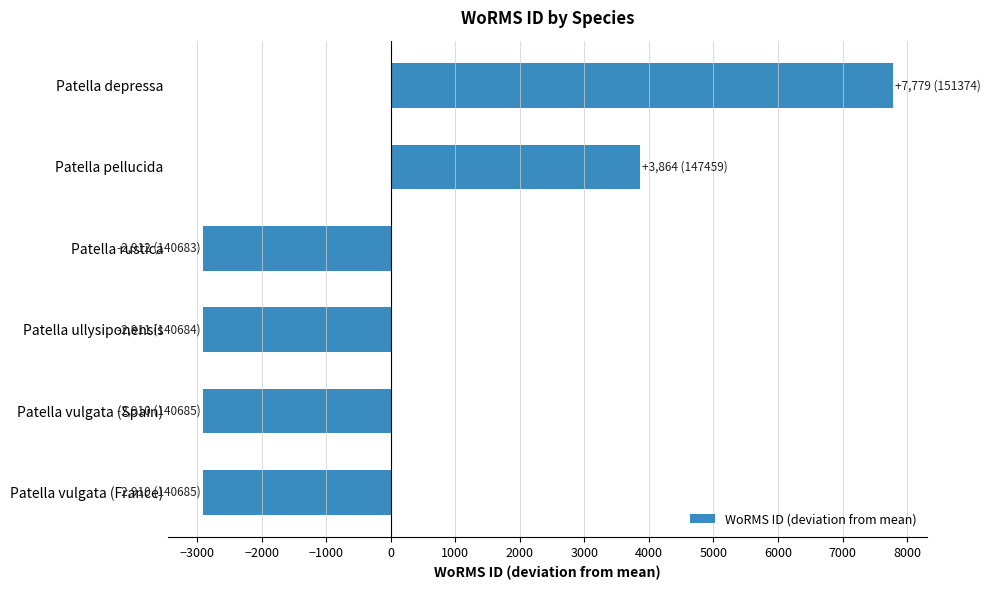

What is the value of the 6th bar from the top?

-2910